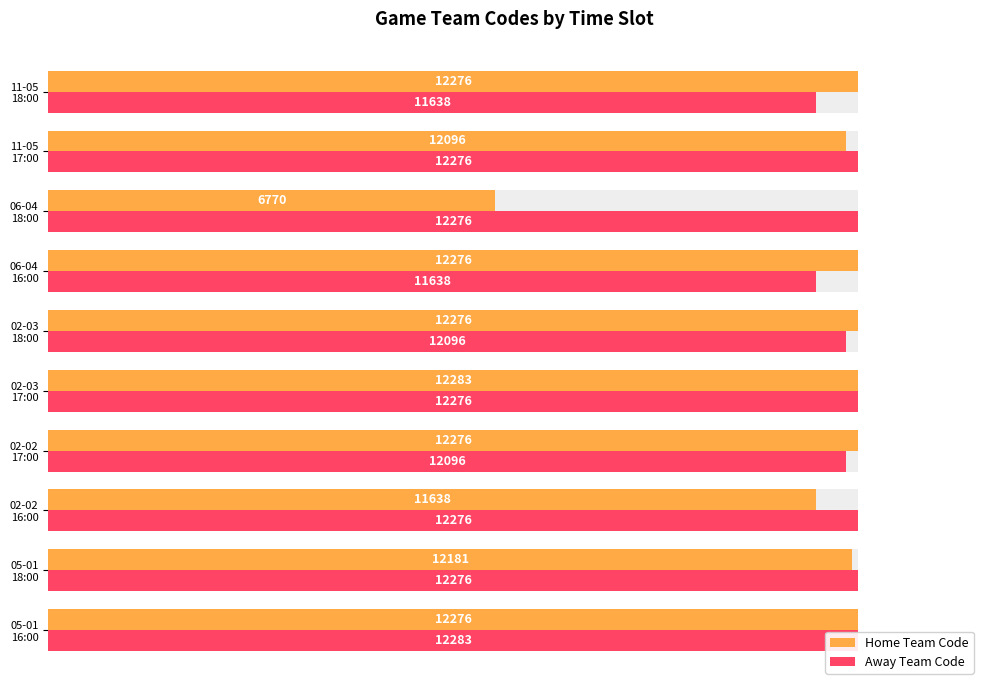

What position from the left is 11-05 18:00?

10